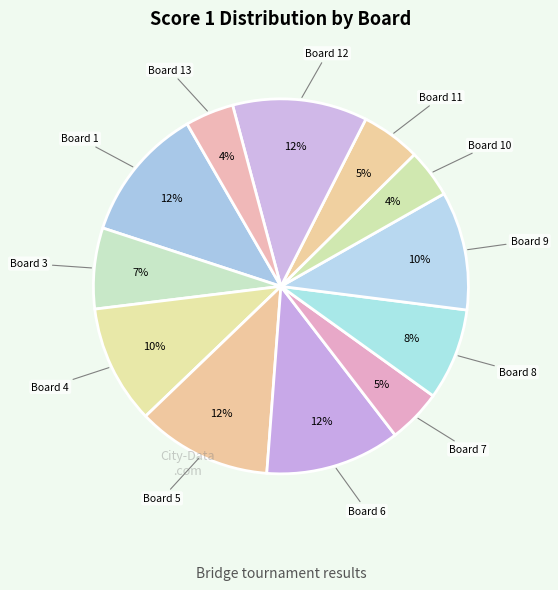

How many slices are in this pie chart?

12